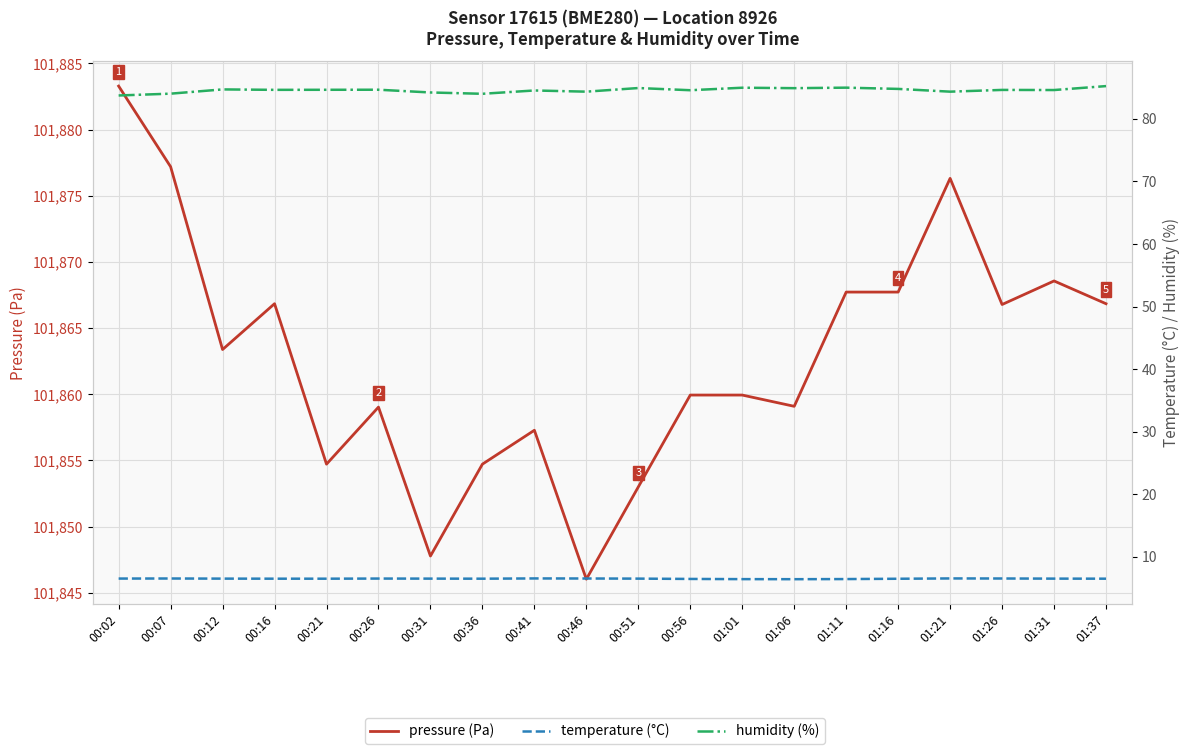

Does the chart have visible grid lines?

Yes